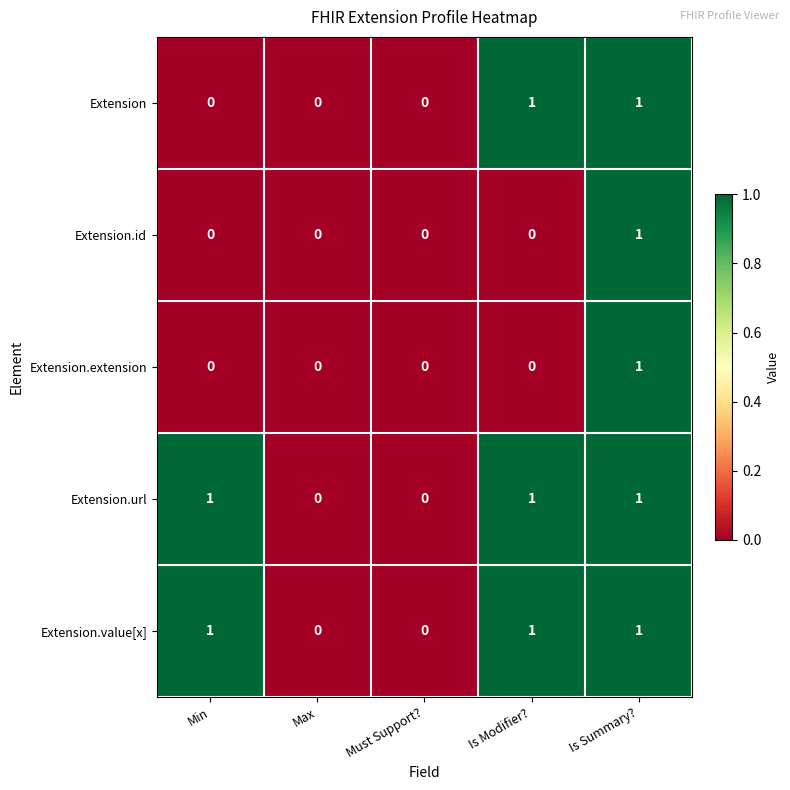

How many Extension.value[x] values are between 0 and 1?

5